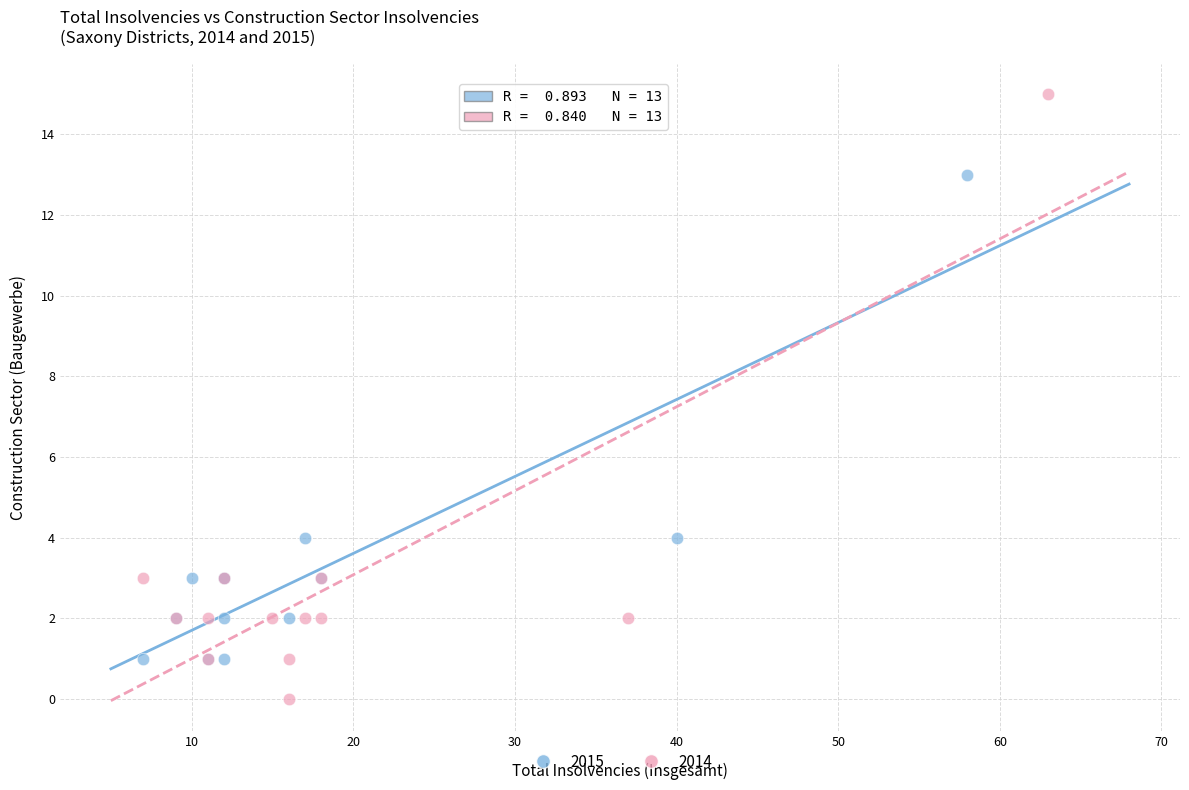

Which series has the largest Y range (max minus min)?

2014